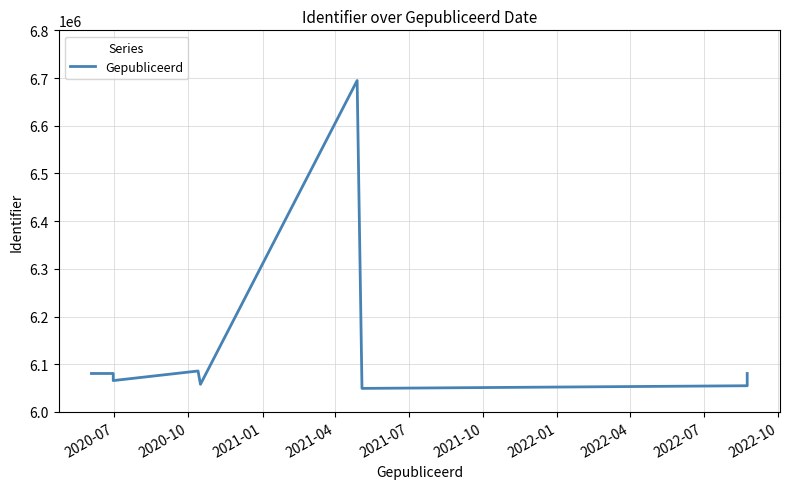

What is the value of the 4th point from the left?

6085901